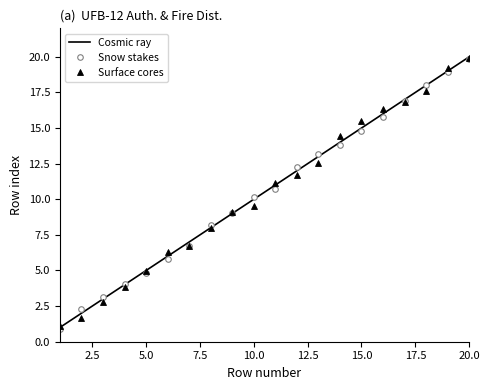

What is the minimum value for Surface cores?

1.1